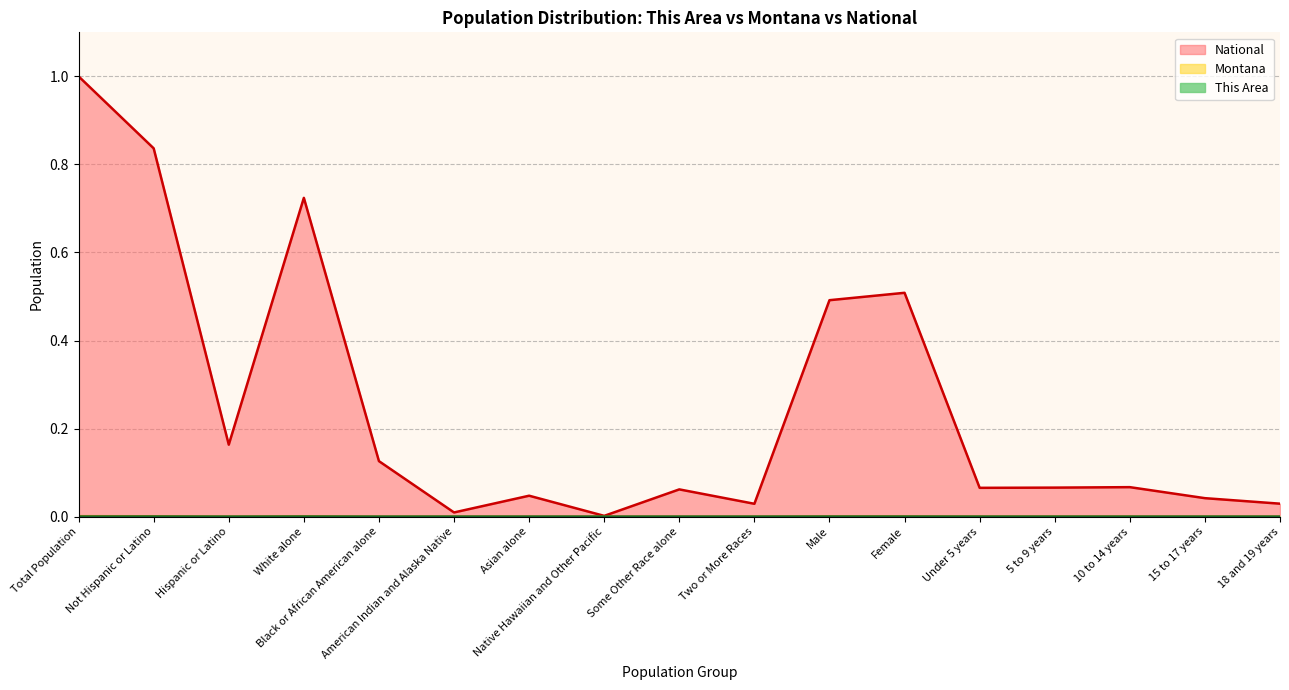

The Montana series shows 0.0 at 15 to 17 years. True or false?

True